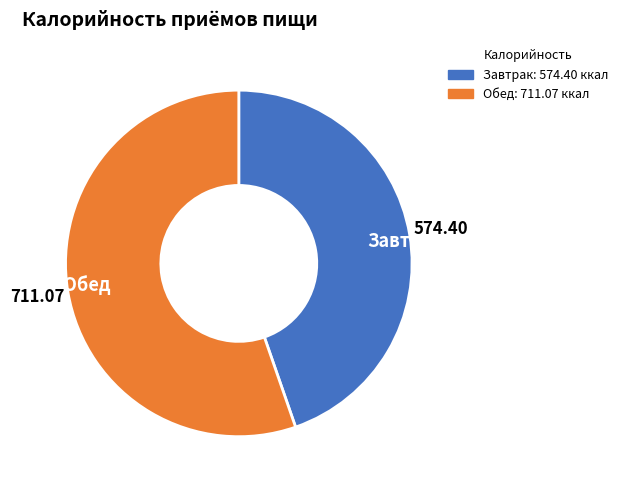

Do Обед and Завтрак together represent more than half of the pie?

Yes